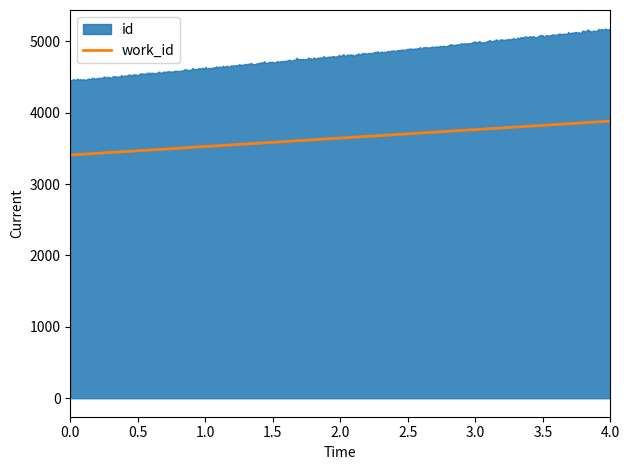

True or false: the data shows 6102.7 at 0.5.

False